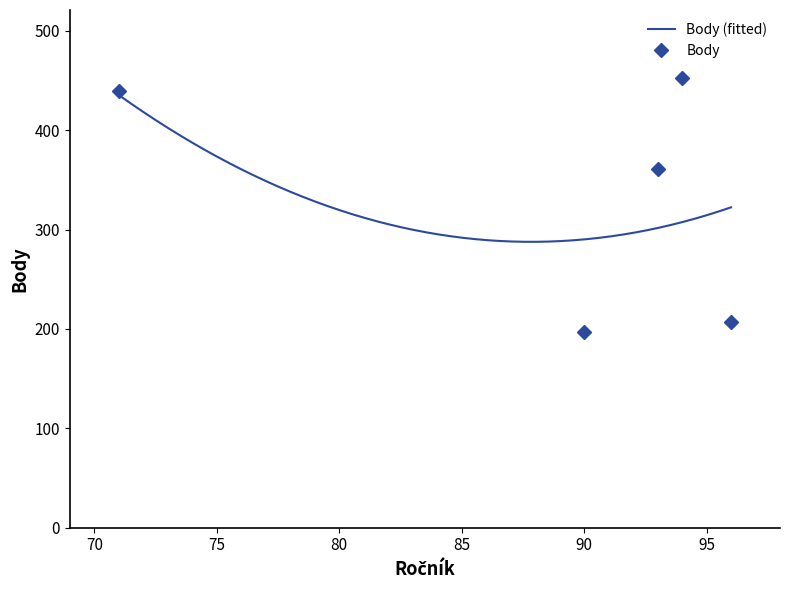

The value of Body at 94 is 453. True or false?

True